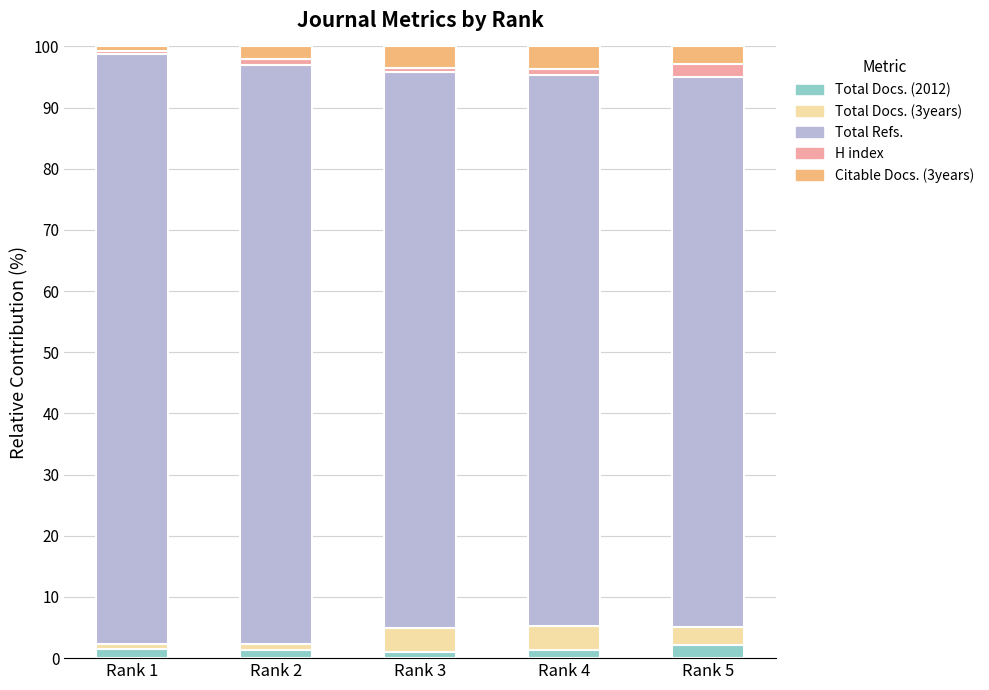

Is it true that Total Docs. (2012) equals 1.3 at Rank 4?

True